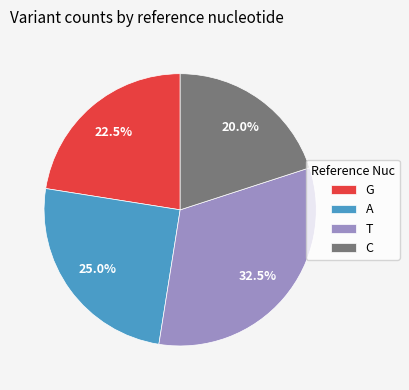

Does T account for over 50% of the chart?

No